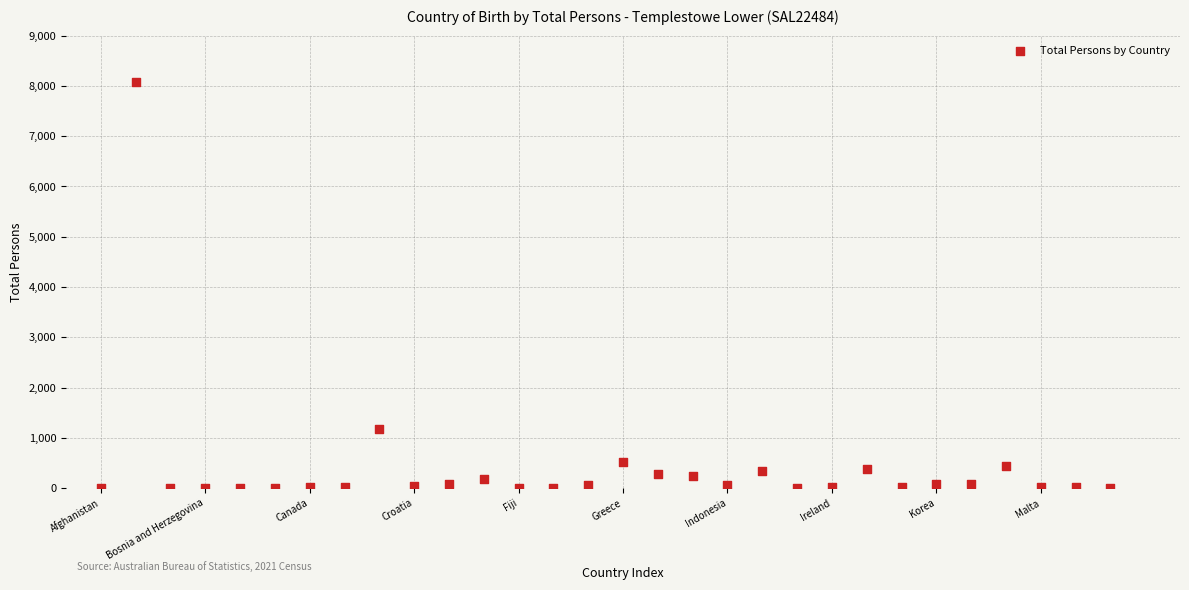

What is the range of Y values (max minus min)?

8084